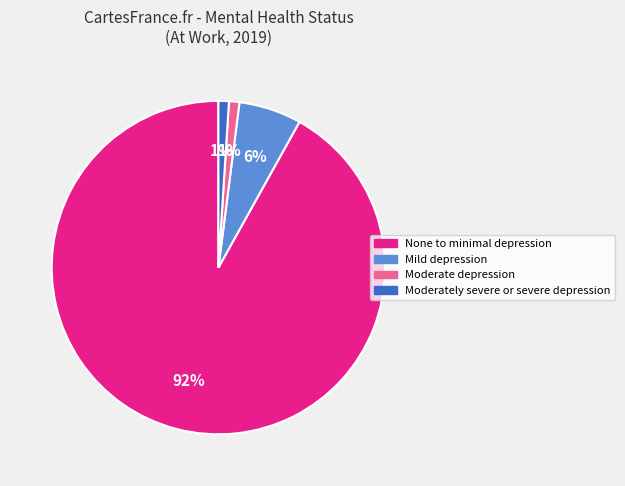

Which has a higher value, Moderate depression or Mild depression?

Mild depression